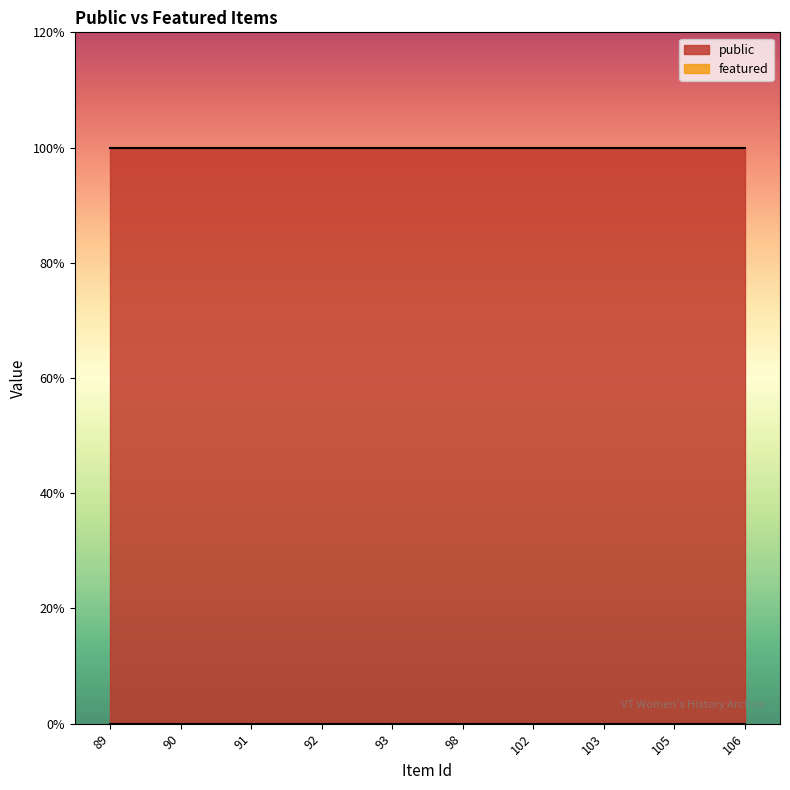

Which series has the largest range (max minus min)?

public